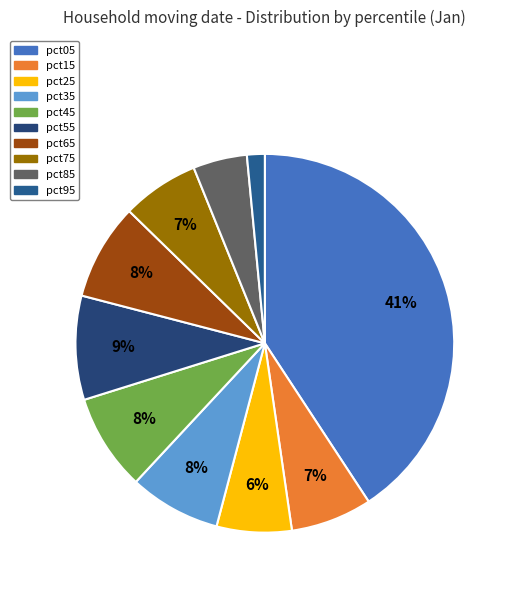

To the nearest percent, what is the combined percentage of pct15 and pct55?

16%